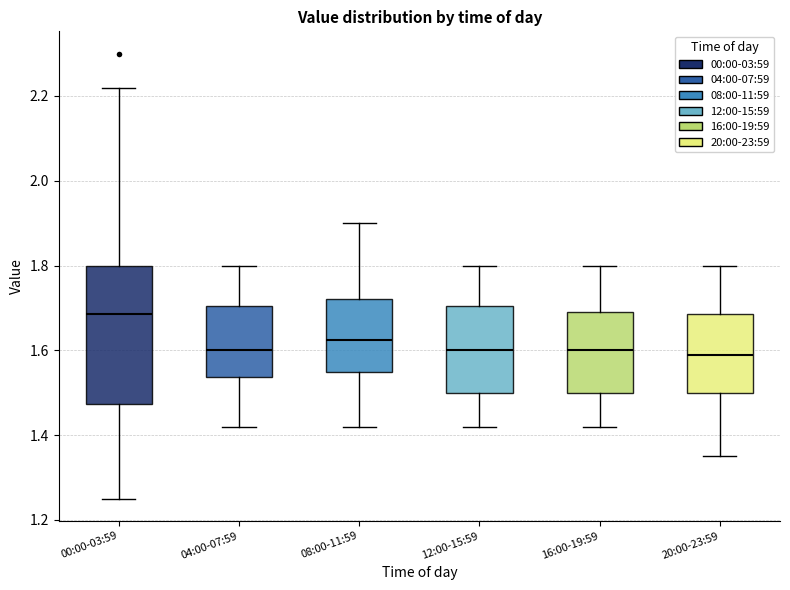

Where is the lower edge of the box for 00:00-03:59 on the y-axis? The values are not printed on the chart, so give them approximately, as read against the axis.

1.48